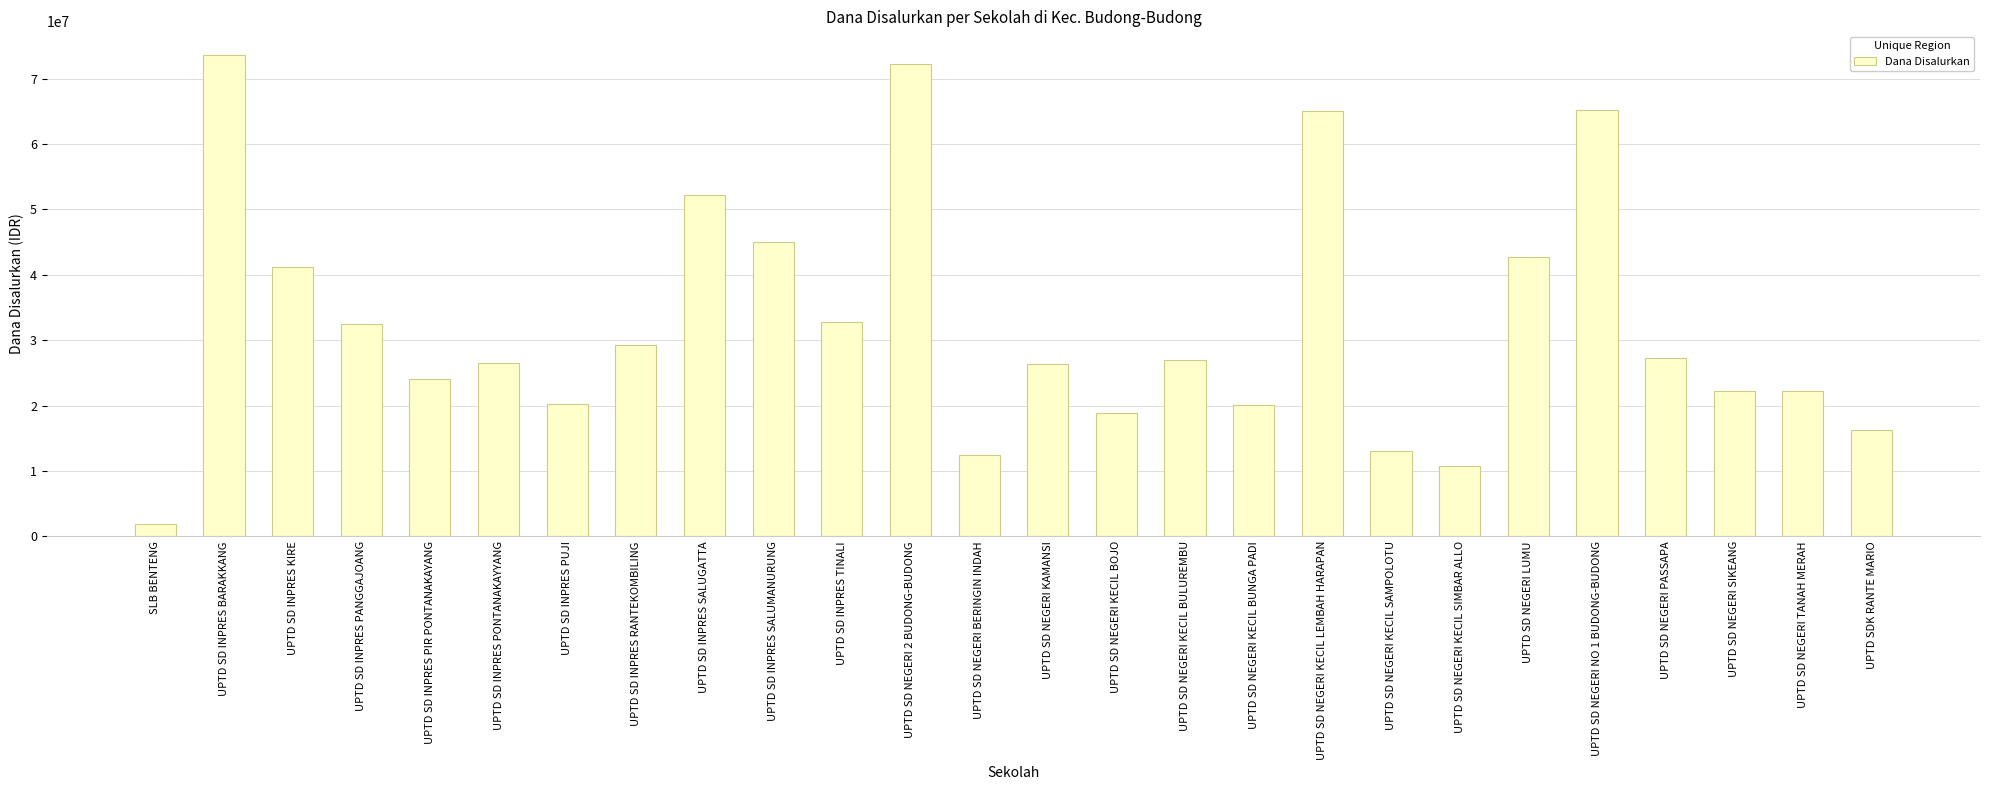

True or false: the data shows 7430992 at UPTD SD NEGERI BERINGIN INDAH.

False